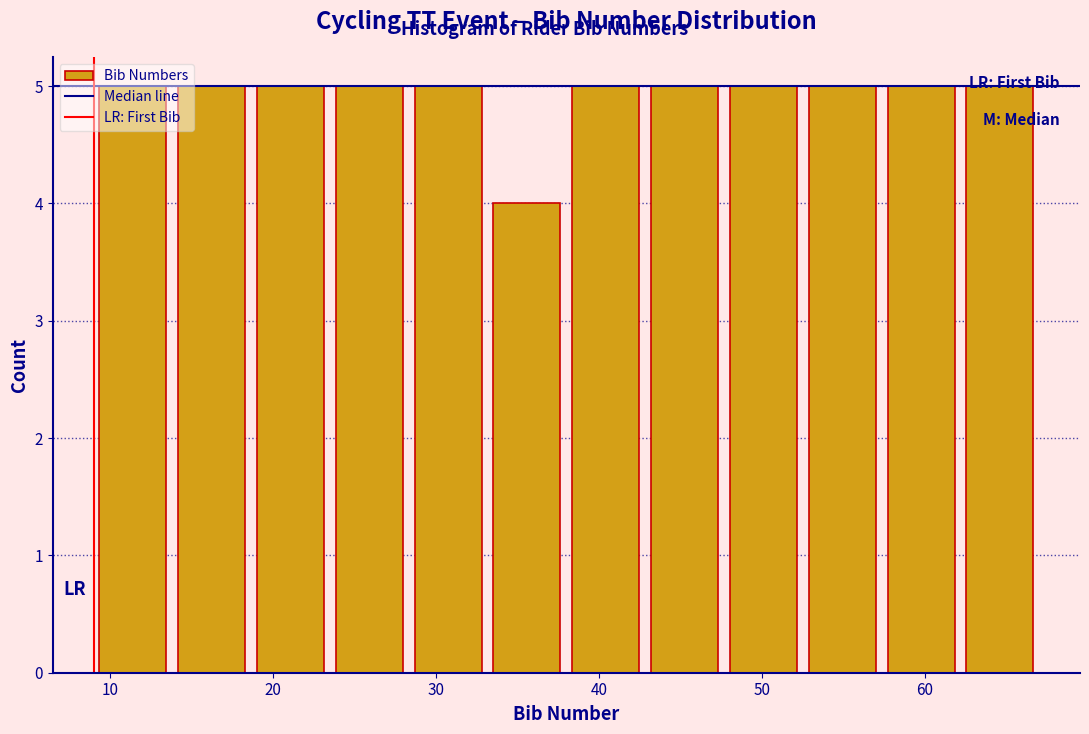

How tall is the bar that spans 48 to 53 on the x-axis? Neither the bar edges nor the heights are printed on the chart, so give them approximately, as read against the axes.

5